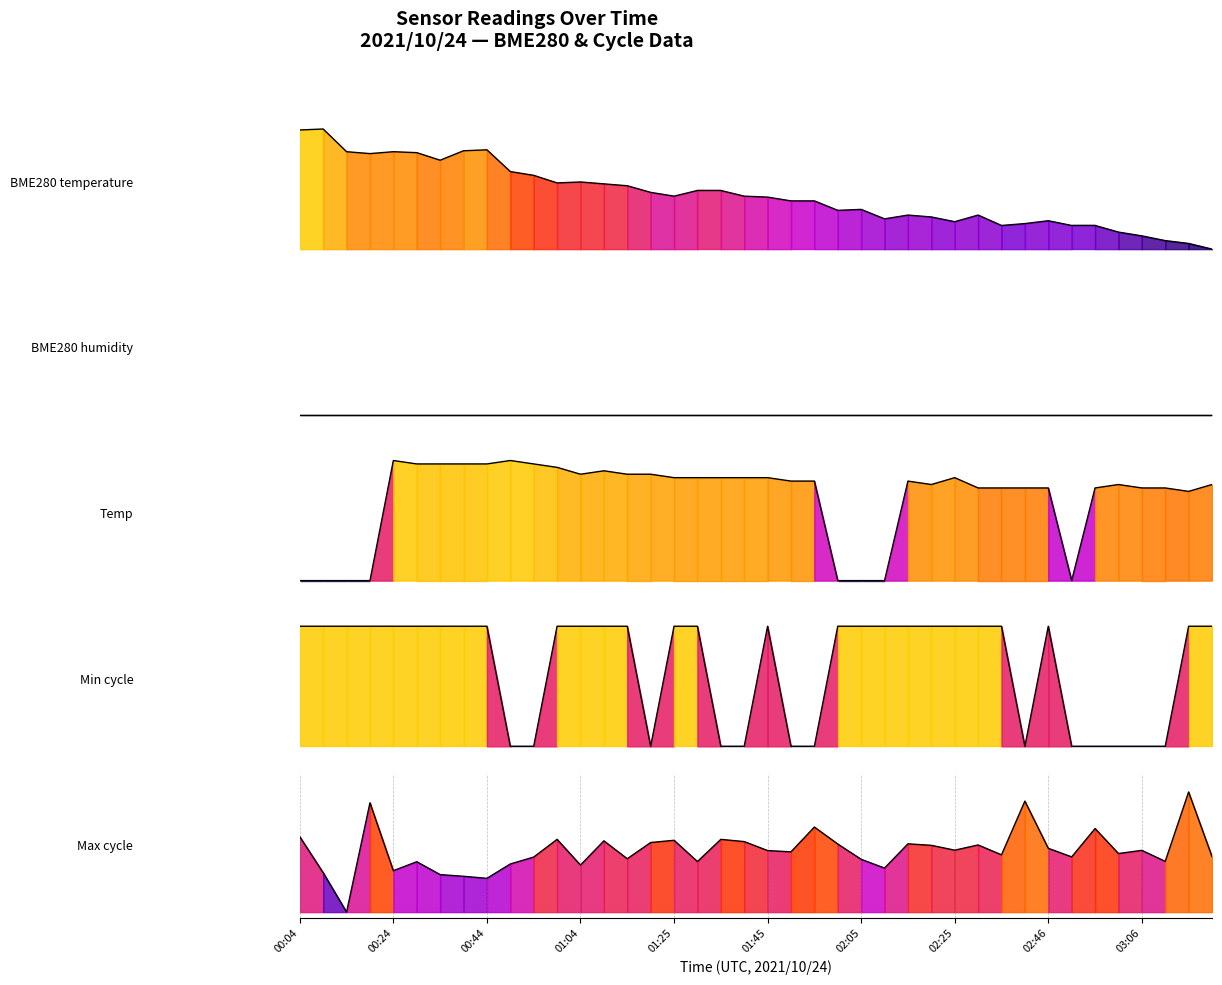

What is the maximum value for BME280_temperature?

1.0